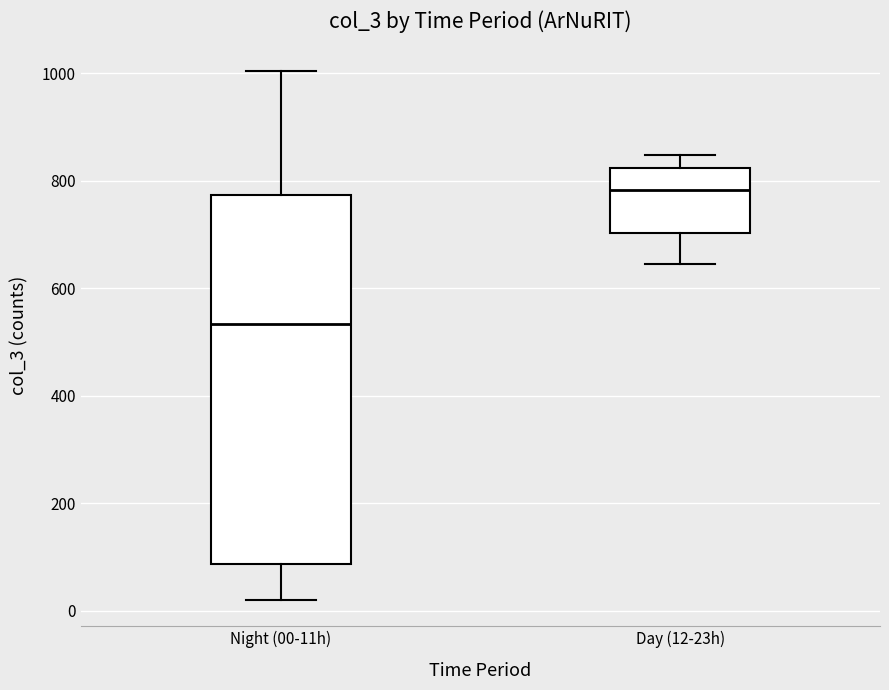

Which box has the lowest median line?

Night (00-11h)